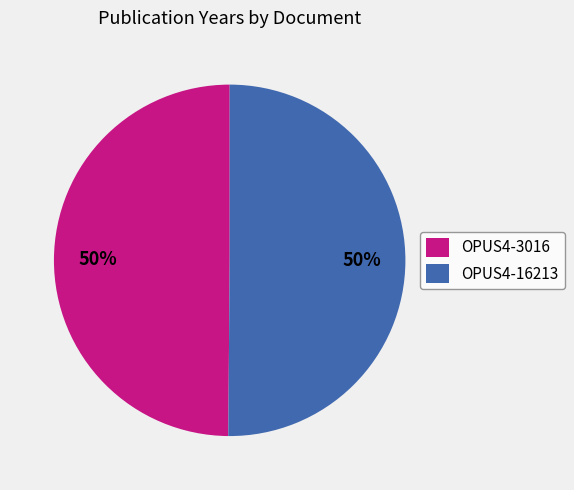

To the nearest percent, what percentage of the pie is OPUS4-3016?

50%